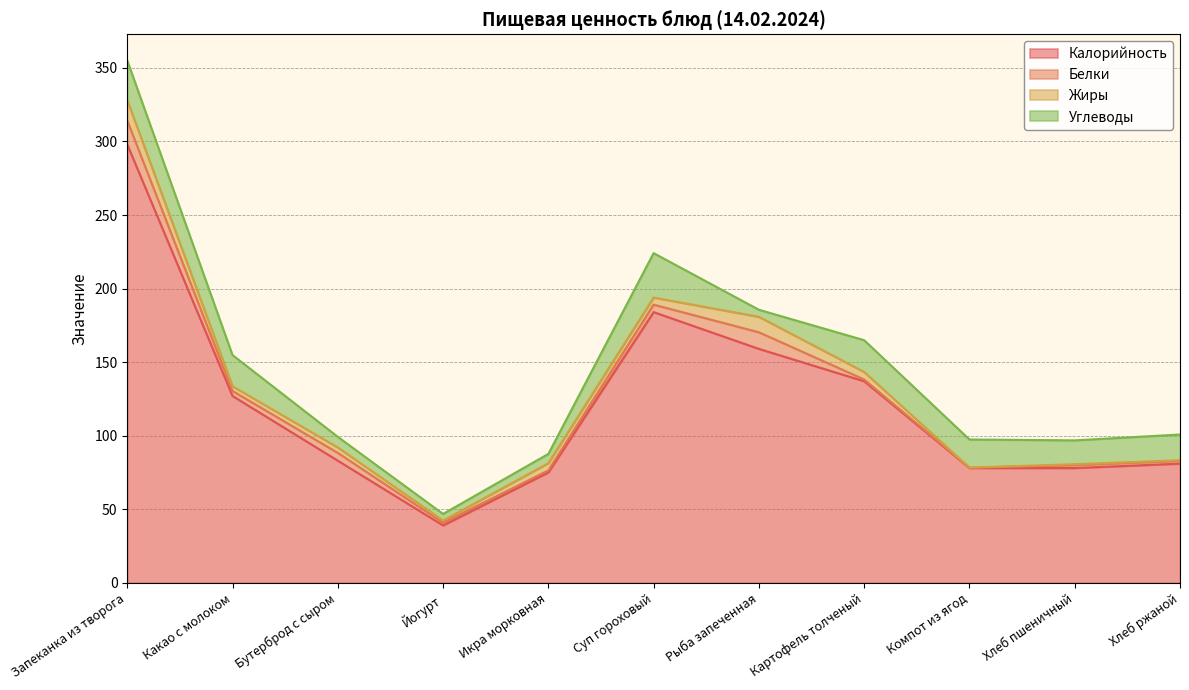

Does the chart have visible grid lines?

Yes